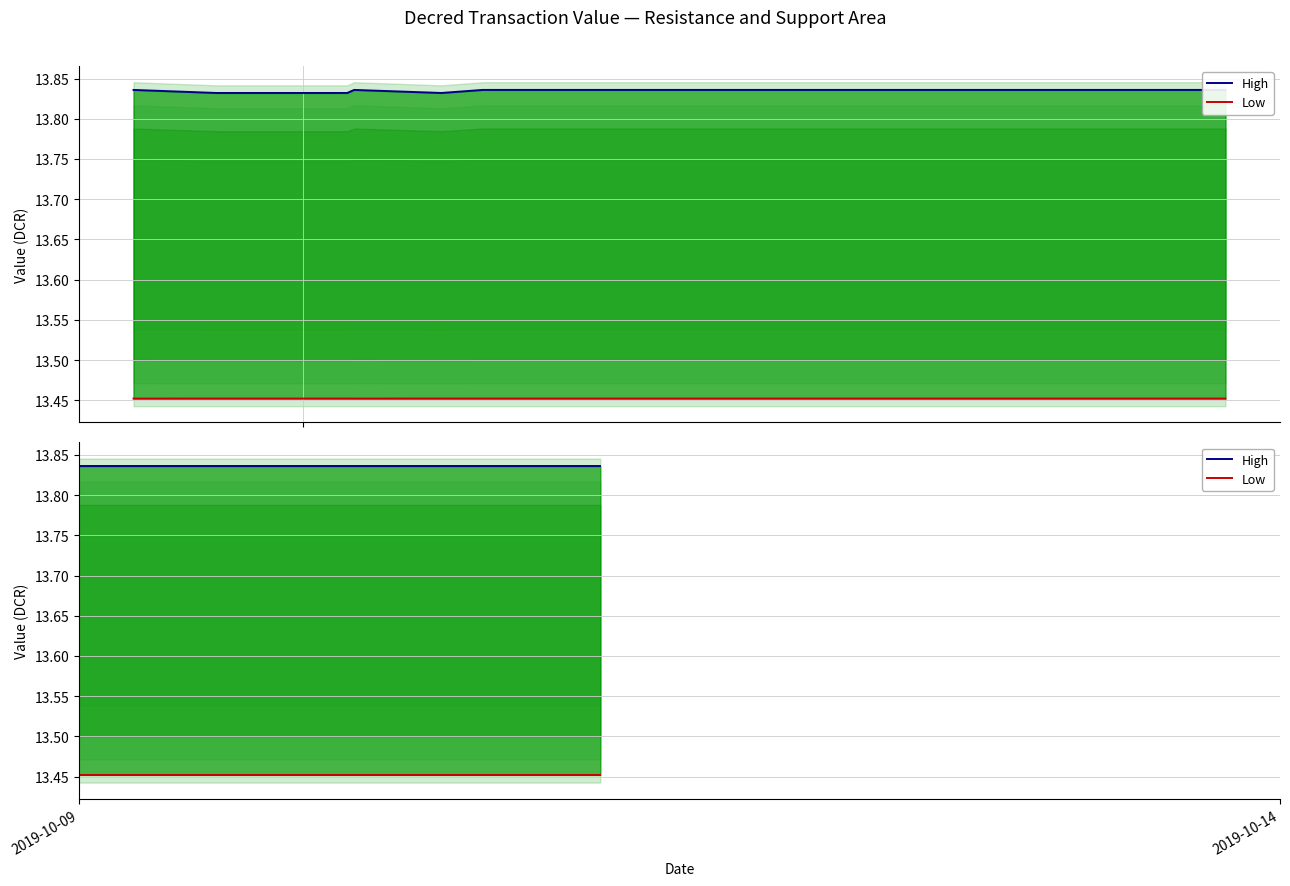

At which category does the chart reach its minimum across all series?

2019-10-09